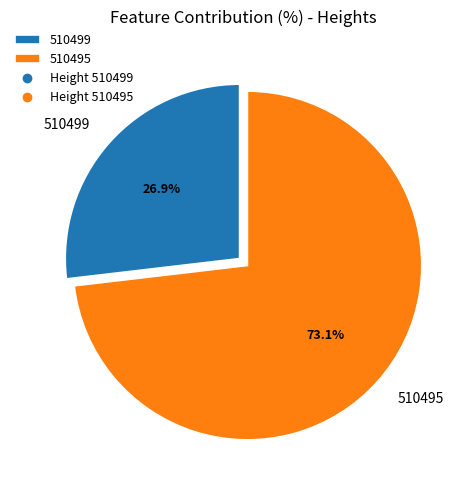

Rank the categories by value from highest to lowest.

510495, 510499